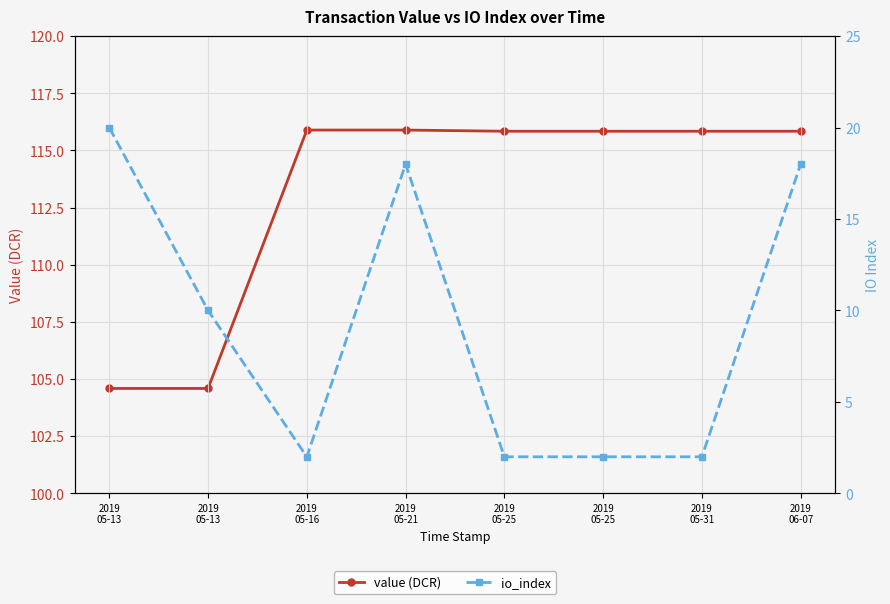

True or false: io_index and value (DCR) cross at least once.

False